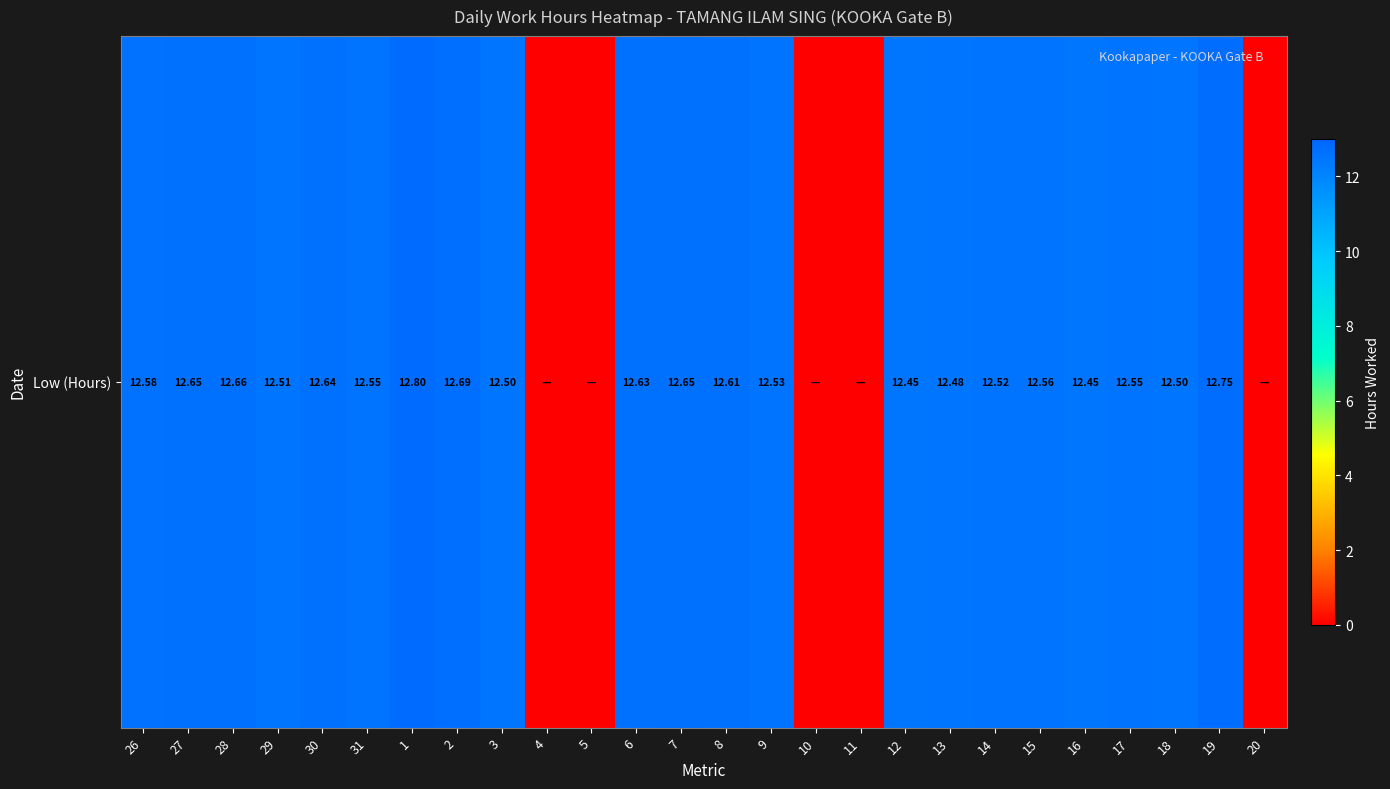

How many positive values are there?

21